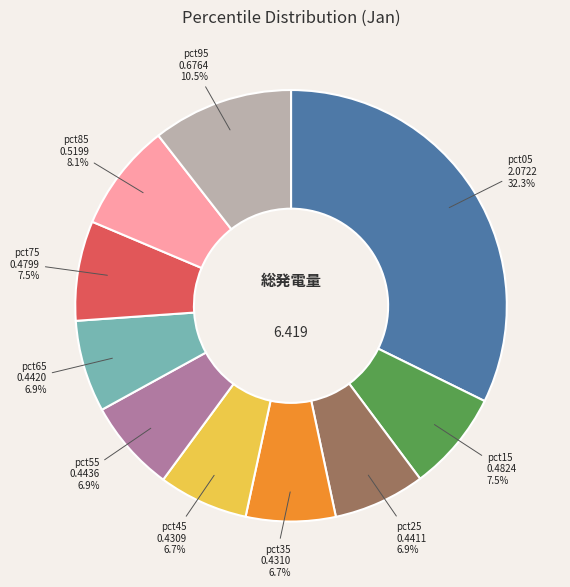

Does any single category account for the majority?

No